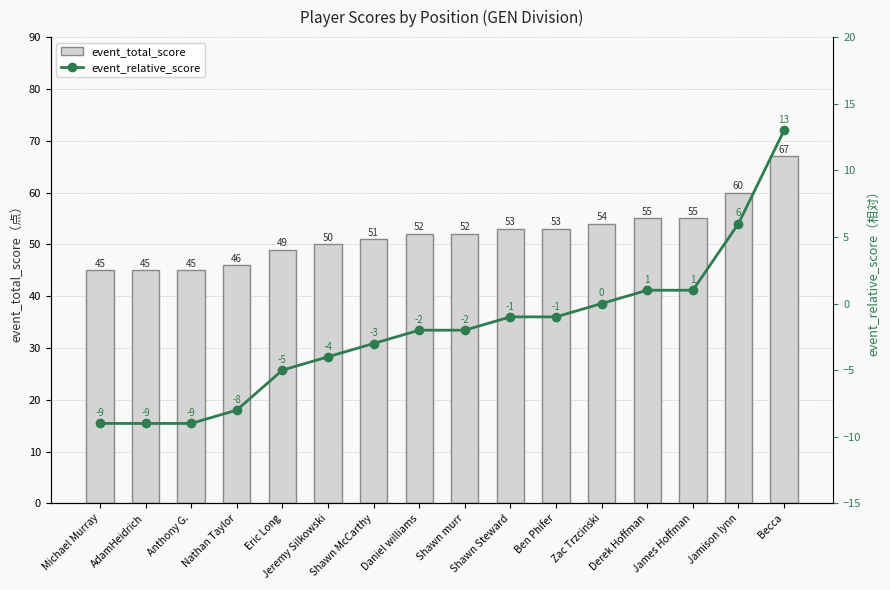

How many negative values does the event_relative_score series have?

11